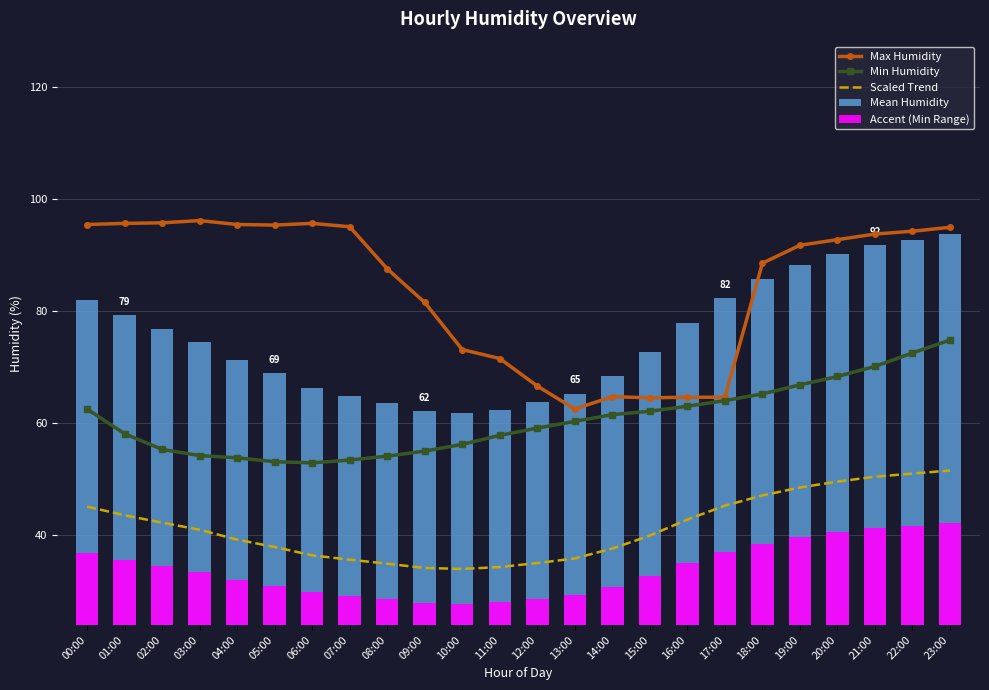

What is the label of the 1st bar from the right?

23:00